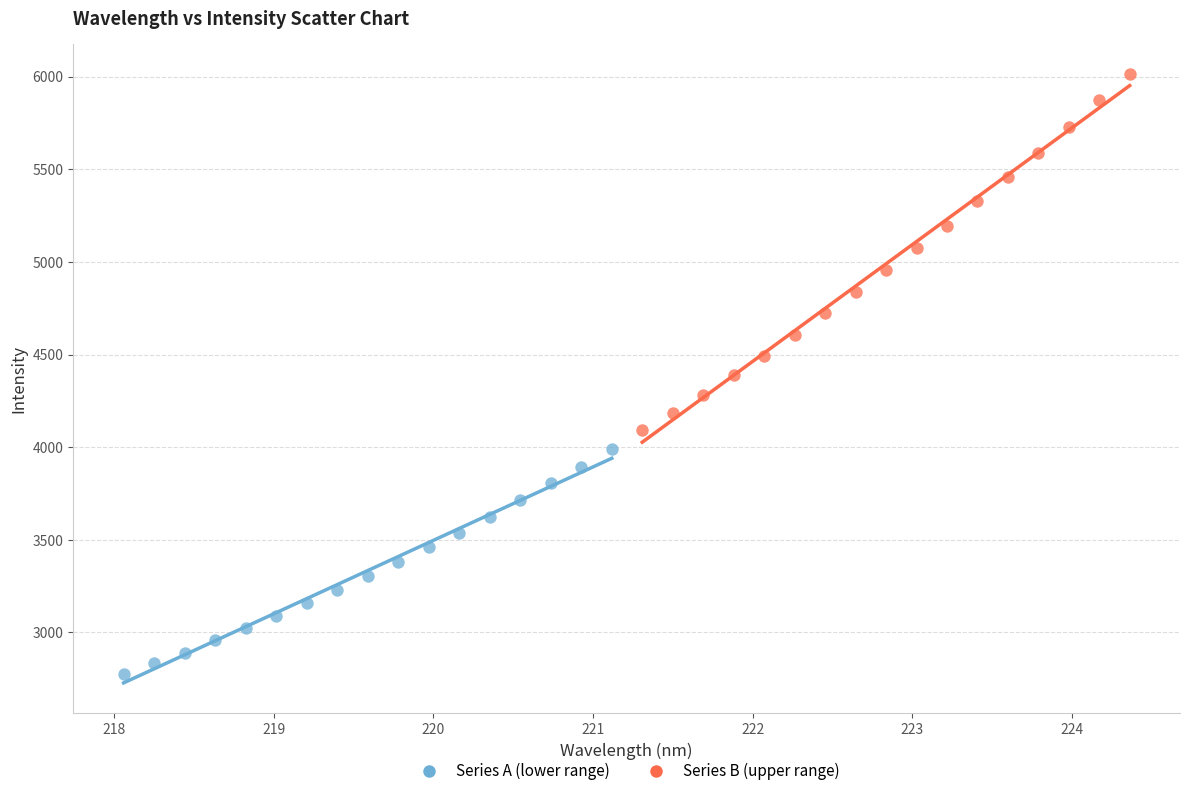

Which series reaches the maximum Y coordinate?

Series B (upper range)